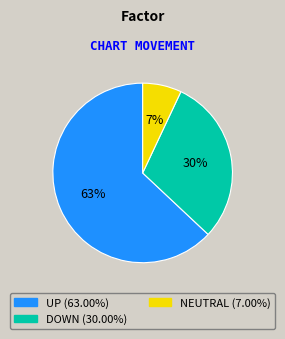

To the nearest percent, what is the difference between the largest and smallest slice percentages?

56%